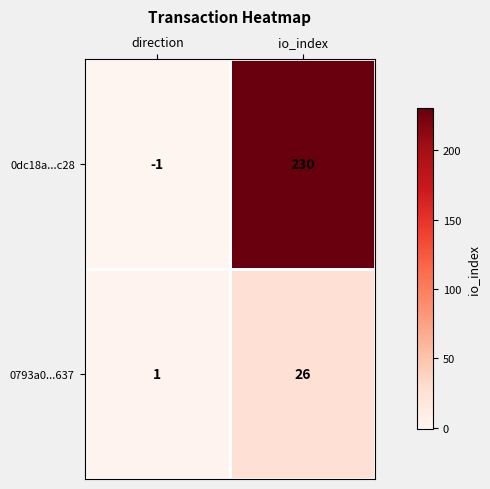

What is the difference between the maximum and minimum values in the 0793a0...637 series?

25